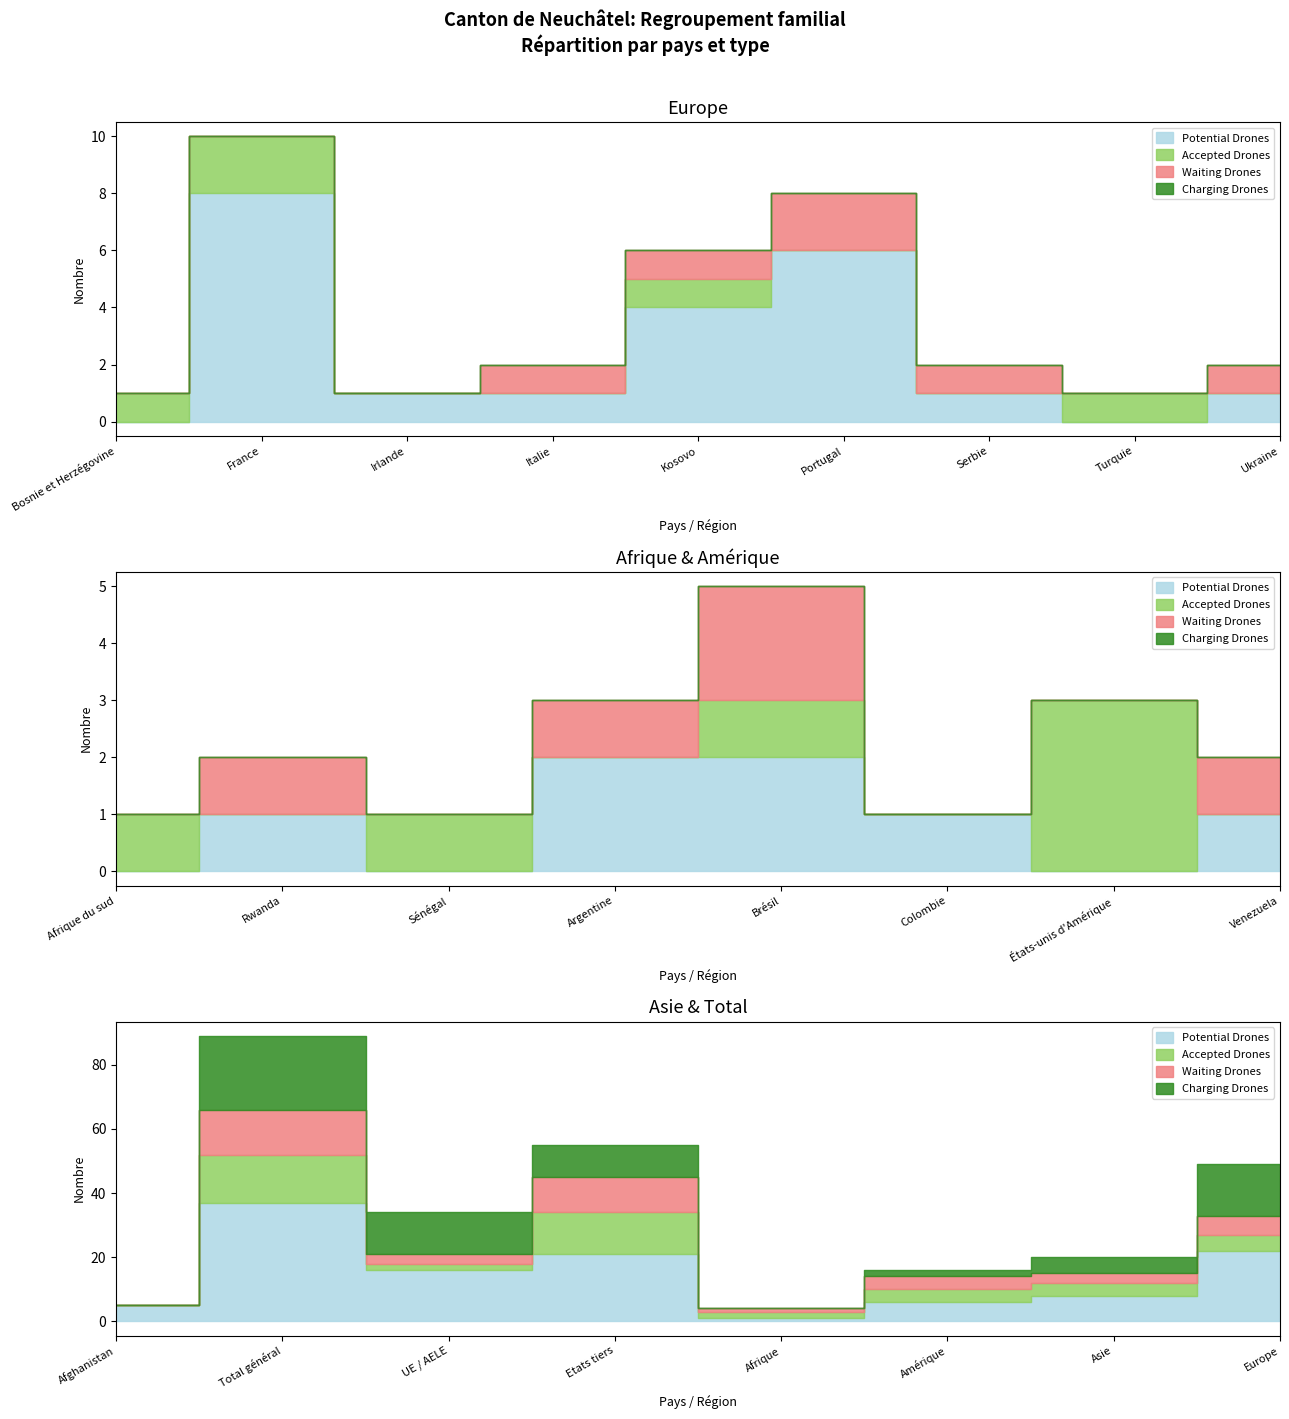

True or false: Enfant suisse has a value of 1 at Irlande.

False